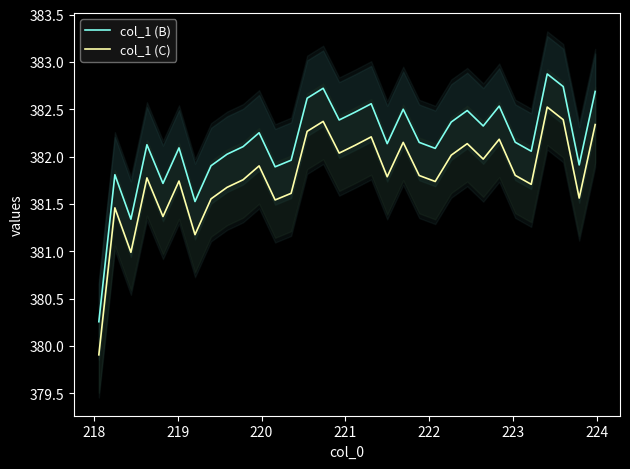

How many categories are shown in the chart?

32